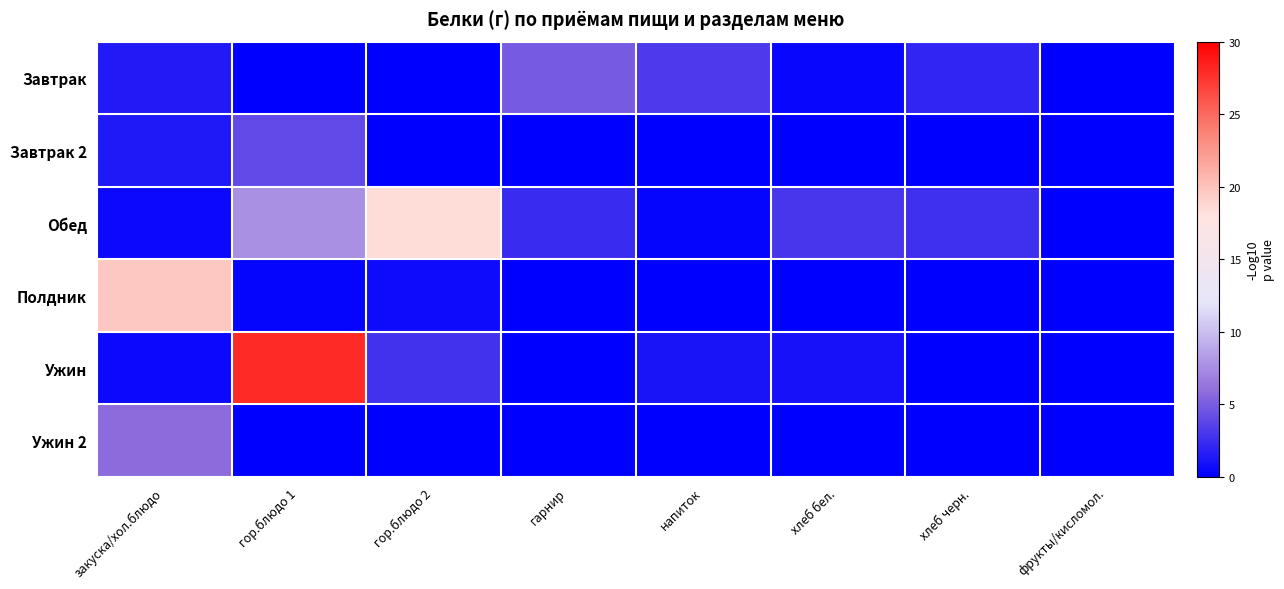

At хлеб бел., list the series in order from largest to smallest.

Обед, Ужин, Завтрак, Завтрак 2, Полдник, Ужин 2